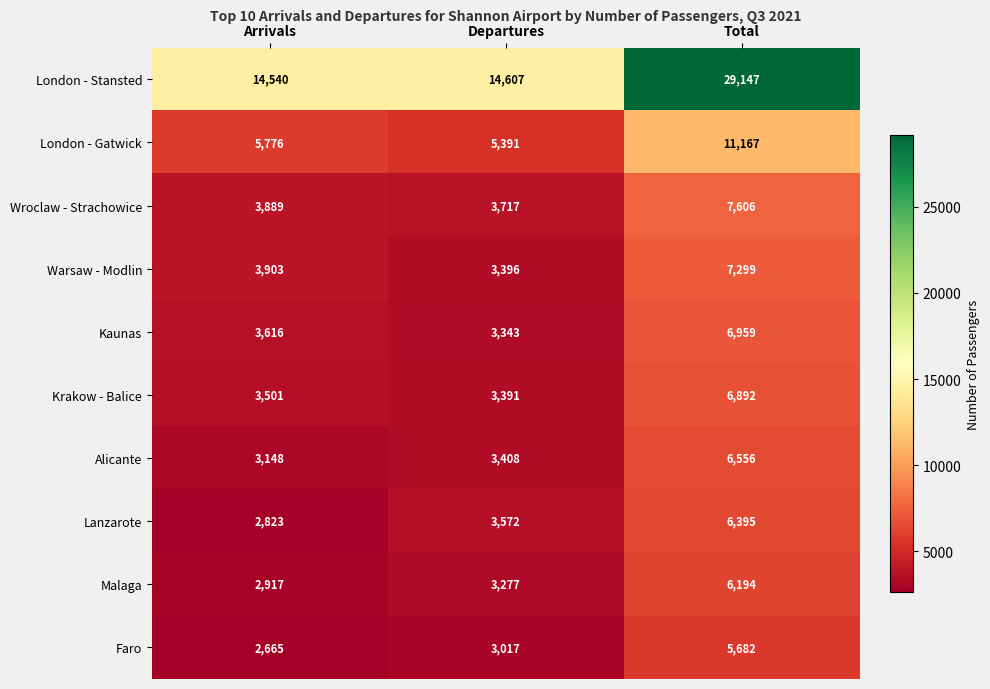

Between Arrivals and Total, which series saw the biggest shift?

London - Stansted